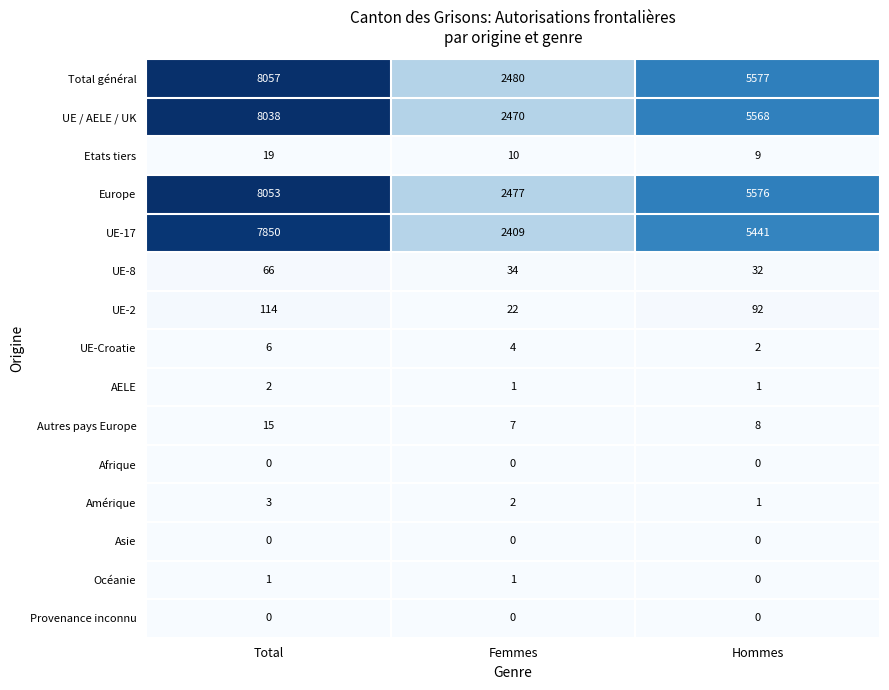

What is the total value across all series at Femmes?

9917